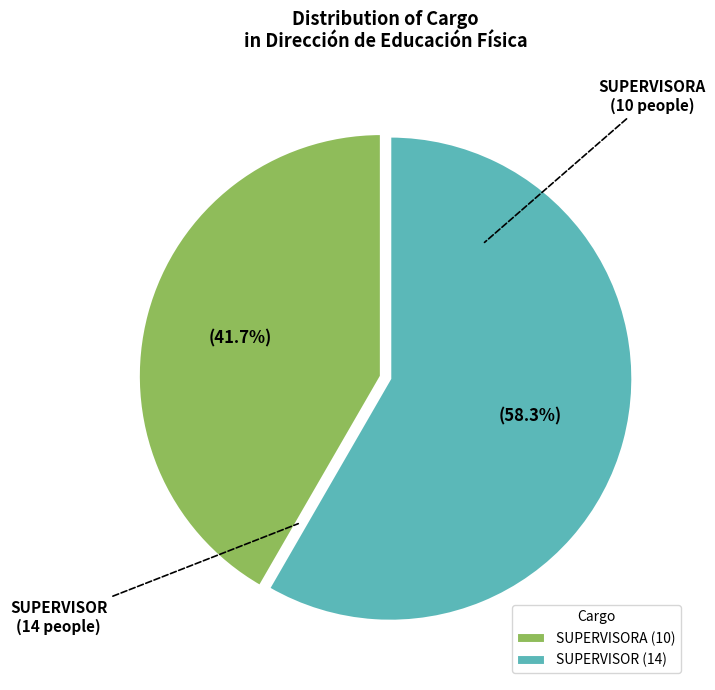

How many slices are in this pie chart?

2